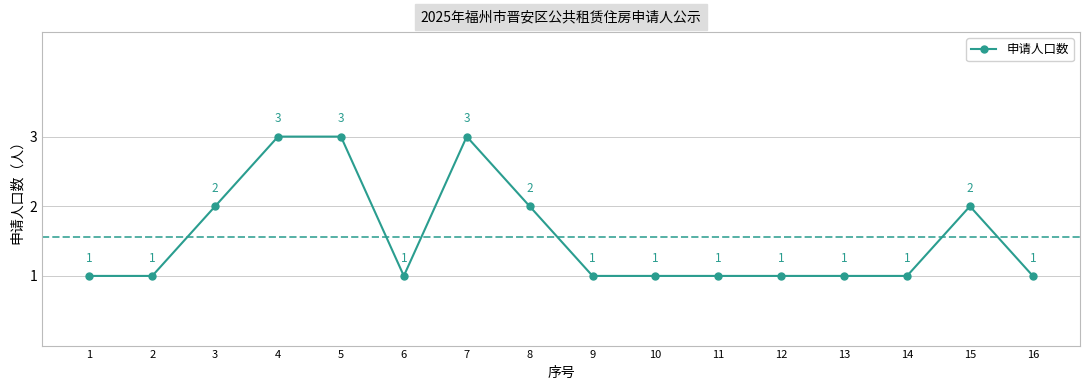

Reading right to left, list all the values displayed in this chart.

16=1	15=2	14=1	13=1	12=1	11=1	10=1	9=1	8=2	7=3	6=1	5=3	4=3	3=2	2=1	1=1